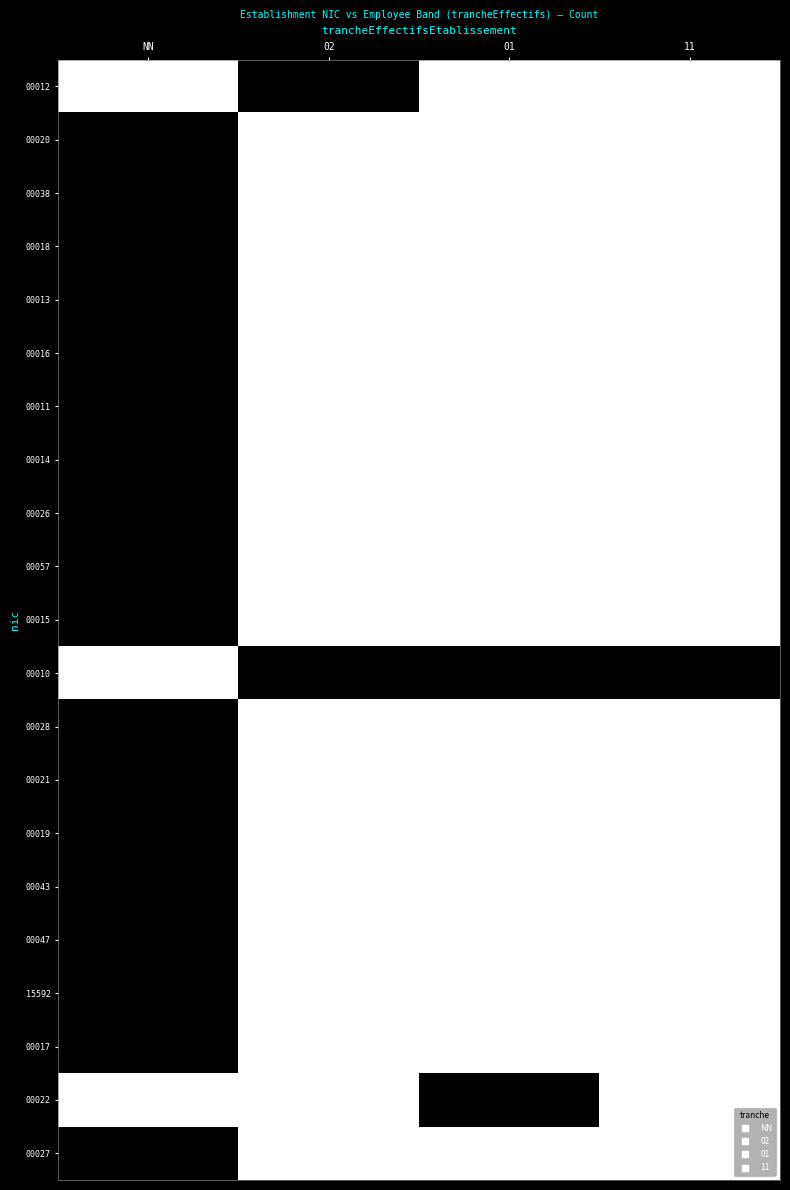

At which label does 00038 reach its minimum?

02